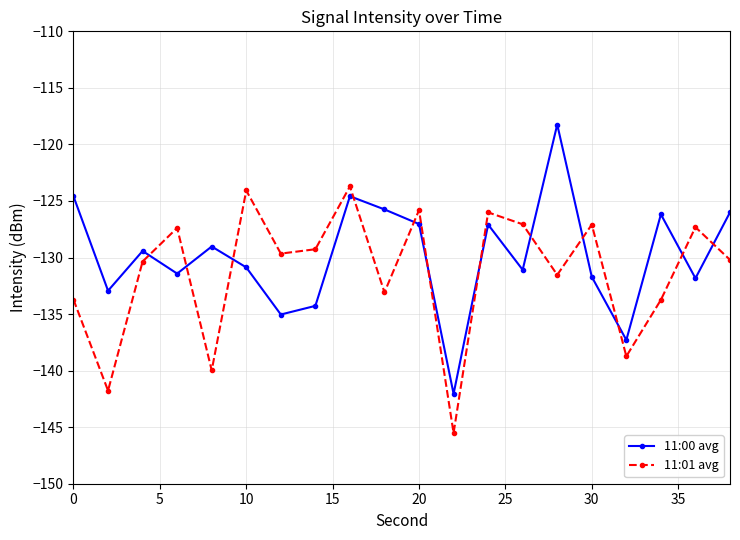

What is the greatest value displayed?

-118.2